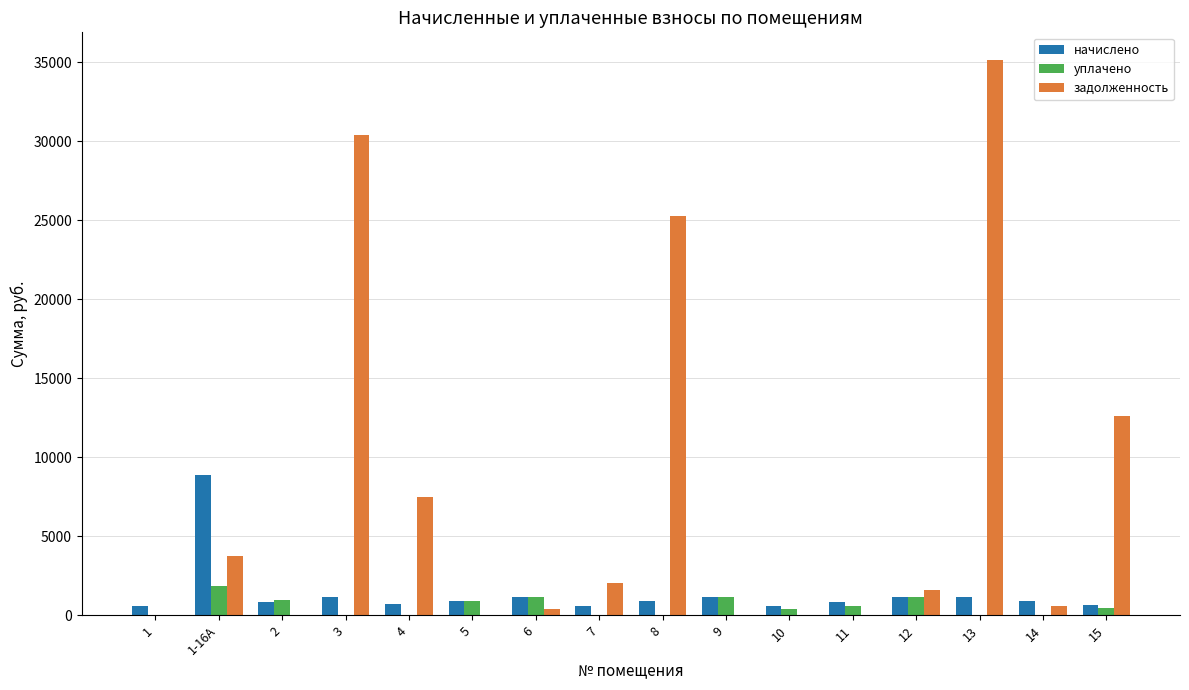

Are the bars grouped side by side (vs. stacked)?

Yes